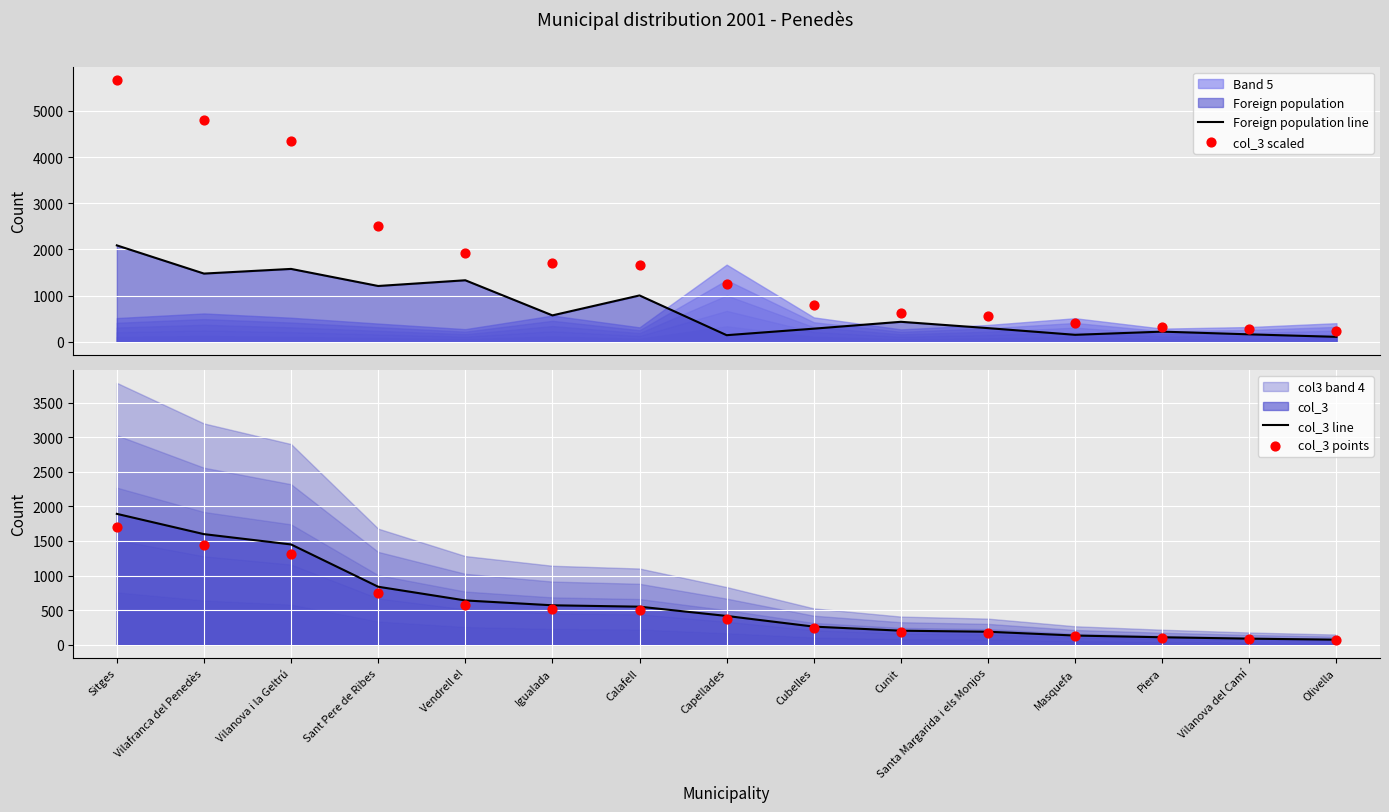

Which series has the widest spread of Y values?

col_3 scaled